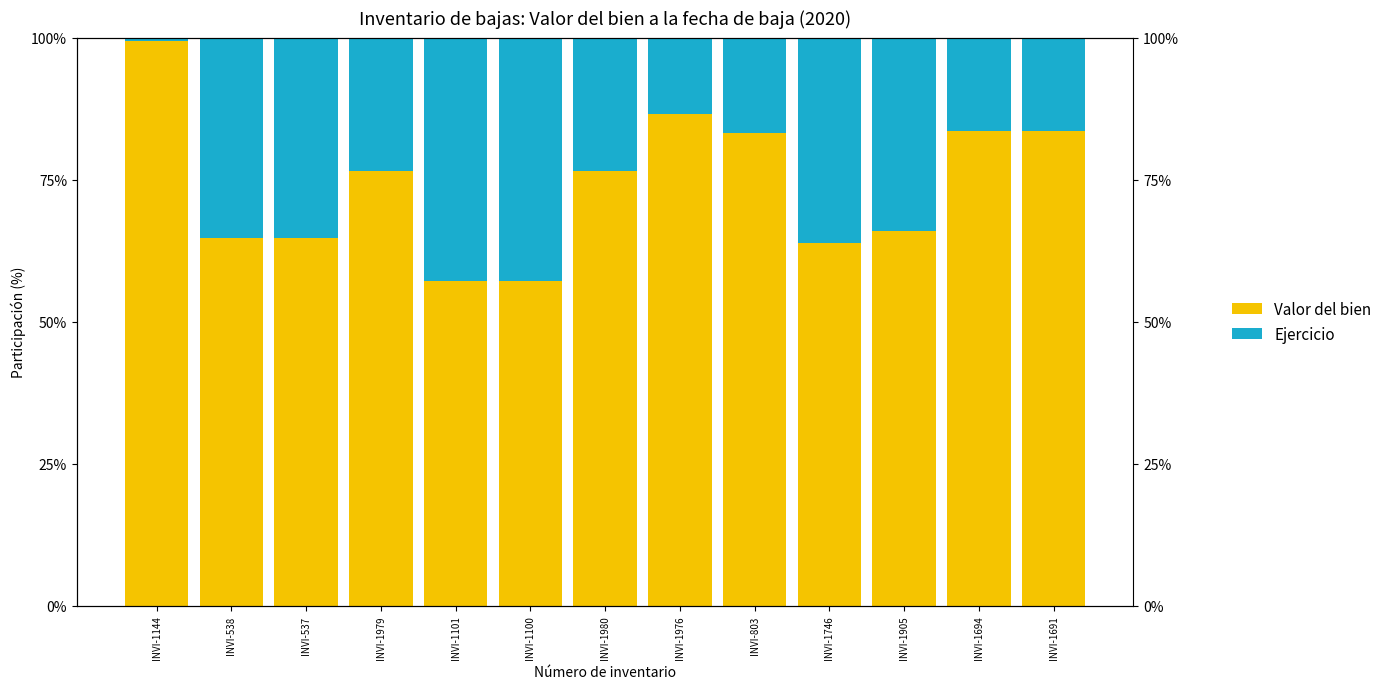

Rank the series by their average value, from lowest to highest.

Ejercicio, Valor del bien